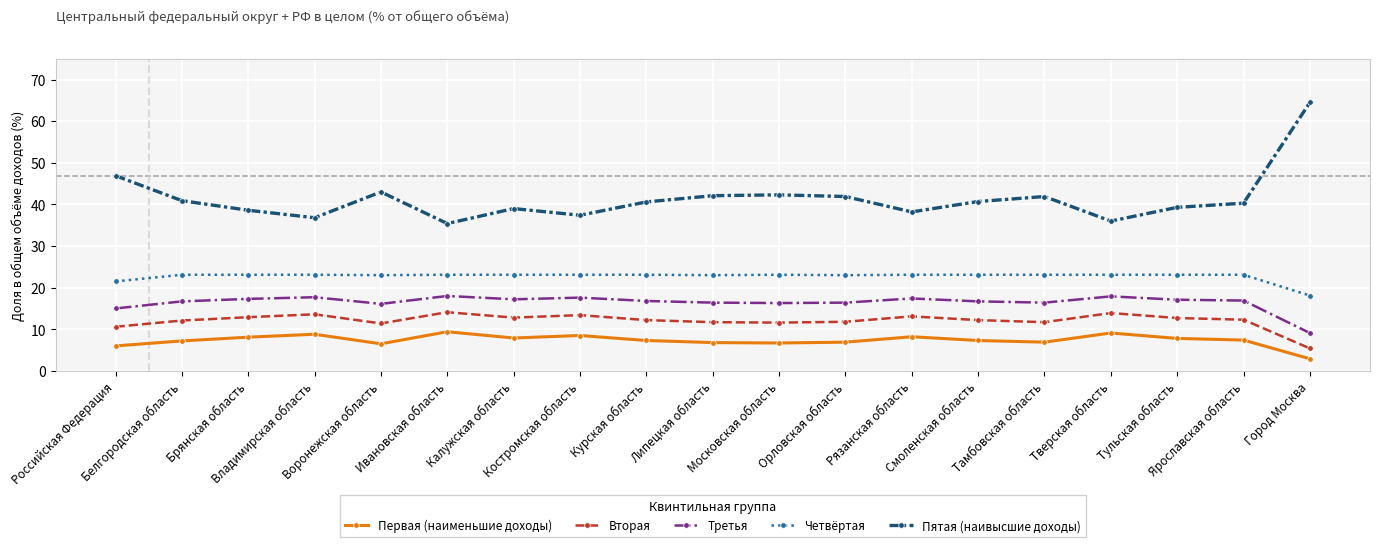

True or false: Третья and Вторая cross at least once.

False